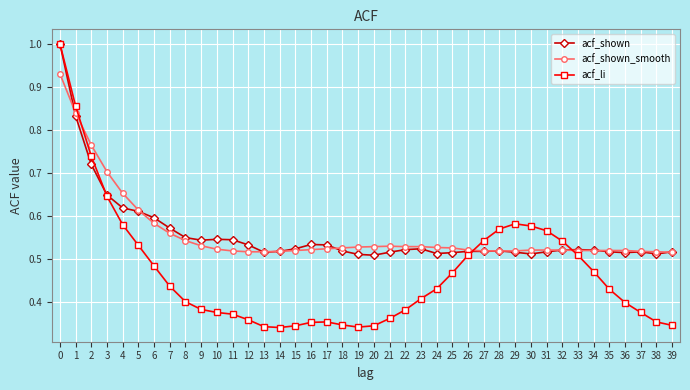

Between 17 and 38, which series saw the biggest shift?

acf_shown